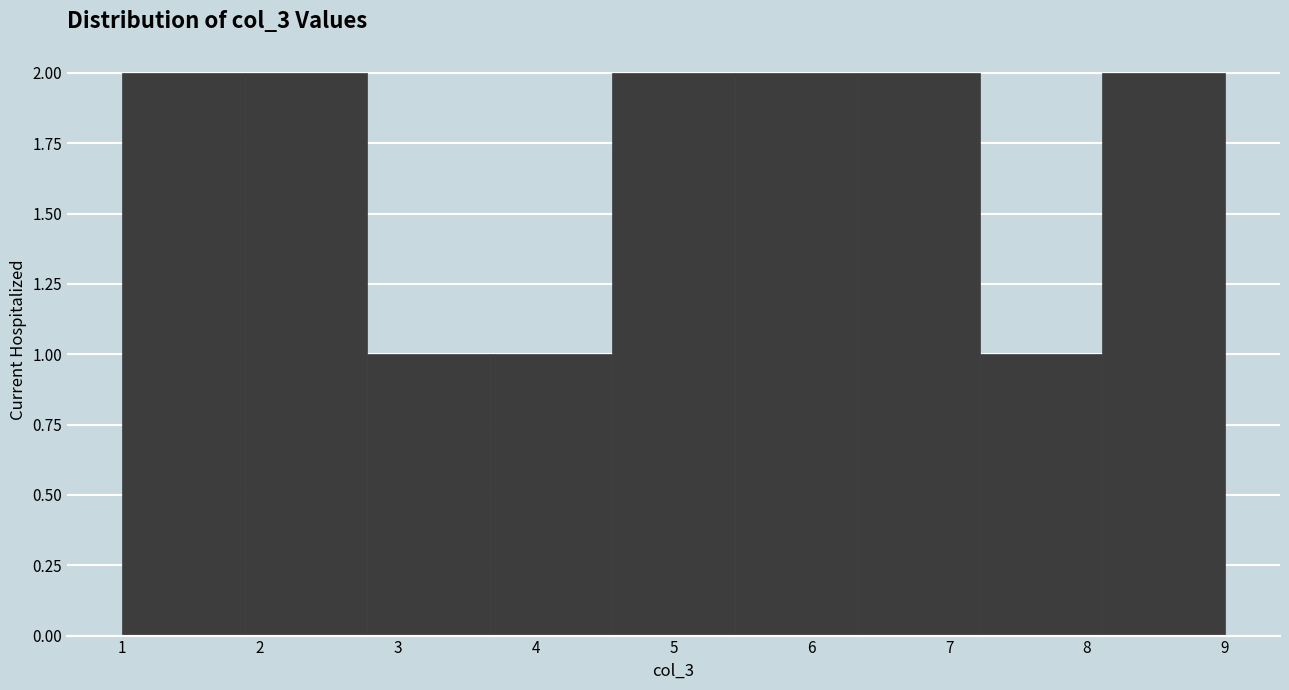

Reading left to right, list every bar in this chart as the range it spans on the x-axis followed by its height. Neither the bar edges nor the heights are printed on the chart, so give them approximately, as read against the axes.

1.0 to 1.9: 2
1.9 to 2.8: 2
2.8 to 3.7: 1
3.7 to 4.6: 1
4.6 to 5.4: 2
5.4 to 6.3: 2
6.3 to 7.2: 2
7.2 to 8.1: 1
8.1 to 9.0: 2